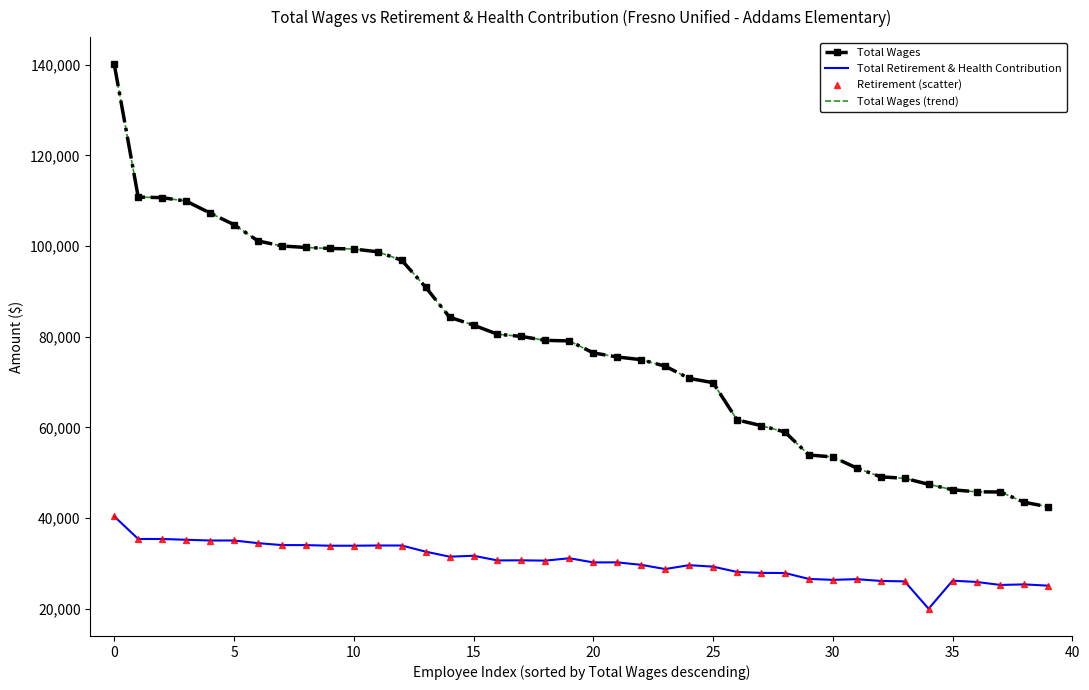

Which series has the largest total across all categories?

Total Wages